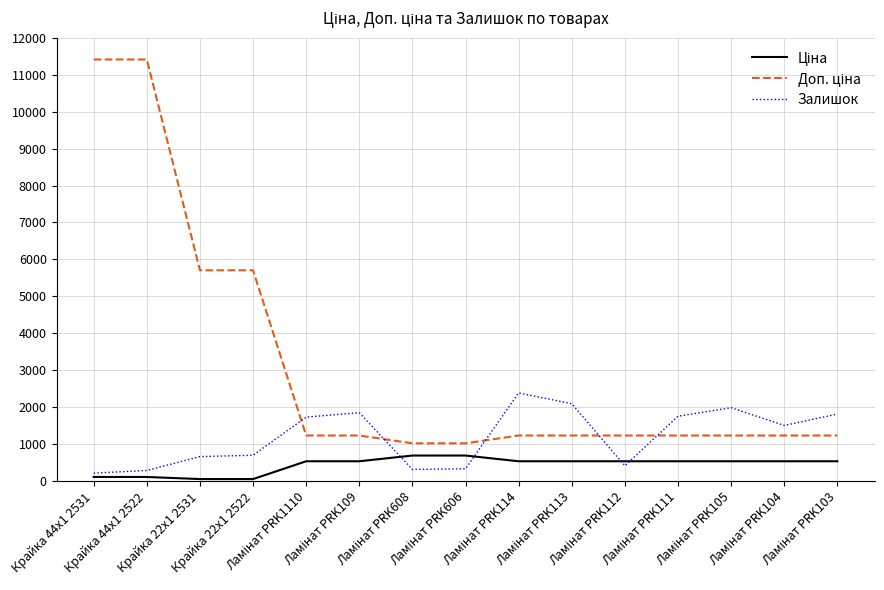

True or false: Доп. ціна and Ціна intersect in this chart.

False